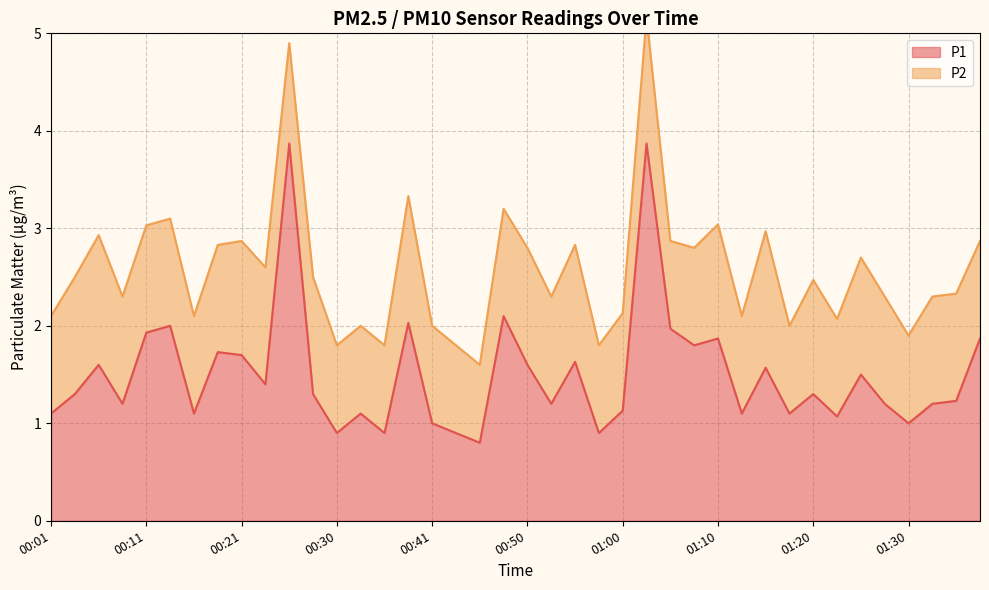

How many points are lower than both their immediate neighbors (excluding endpoints)?

13